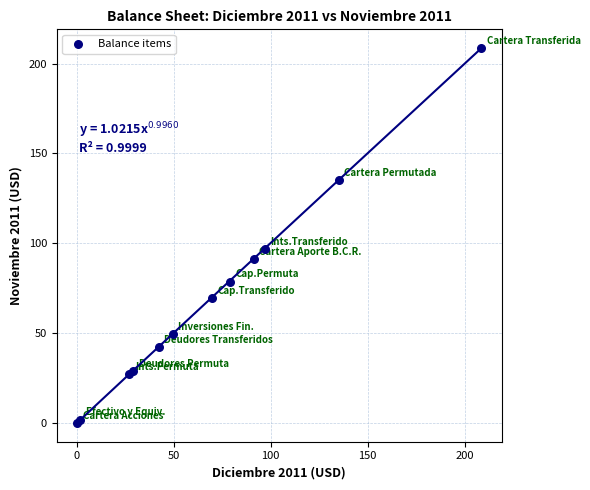

What Y value in the scatter plot is closest to 104?

96.9